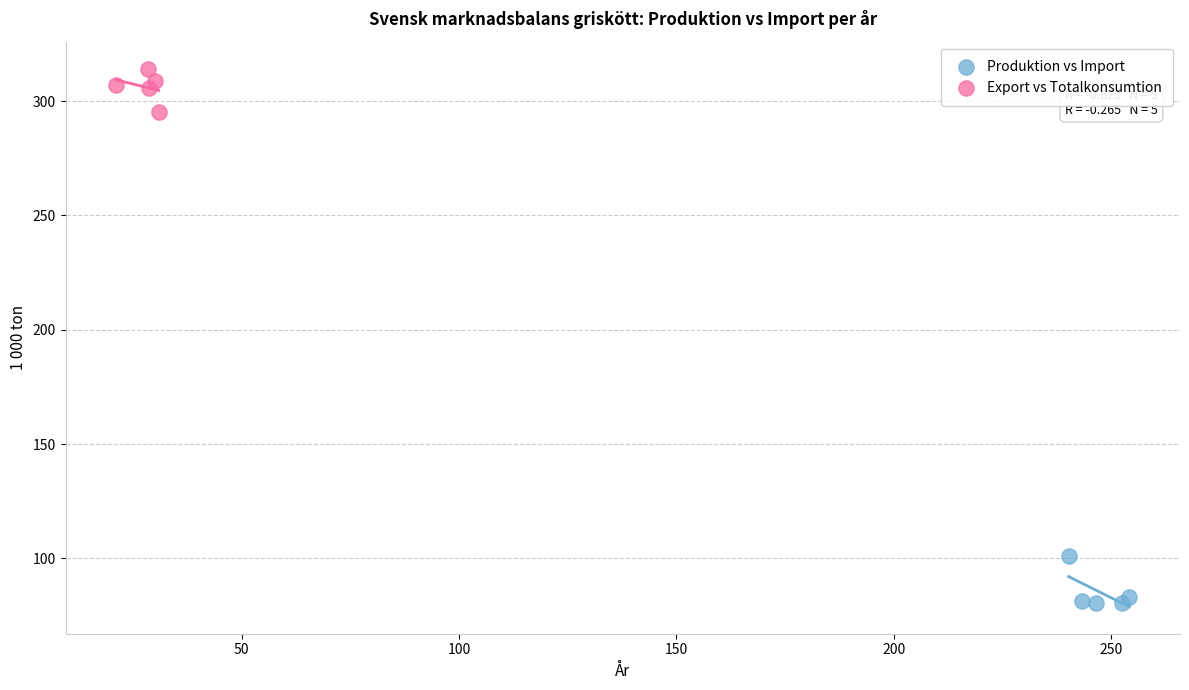

Which series reaches the minimum Y coordinate?

Produktion vs Import